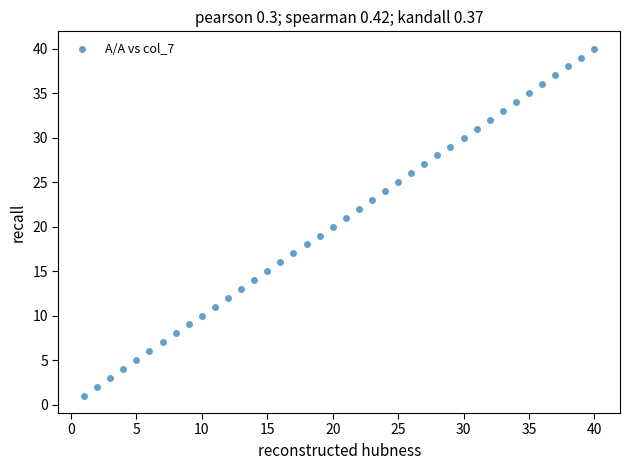

What is the range of X values (max minus min)?

39